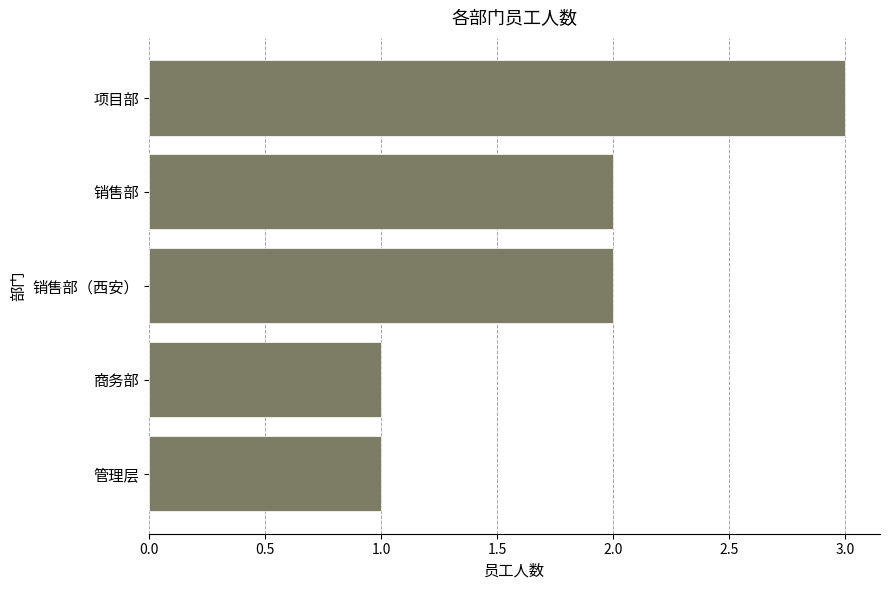

The chart shows a value of 0 at 商务部. True or false?

False